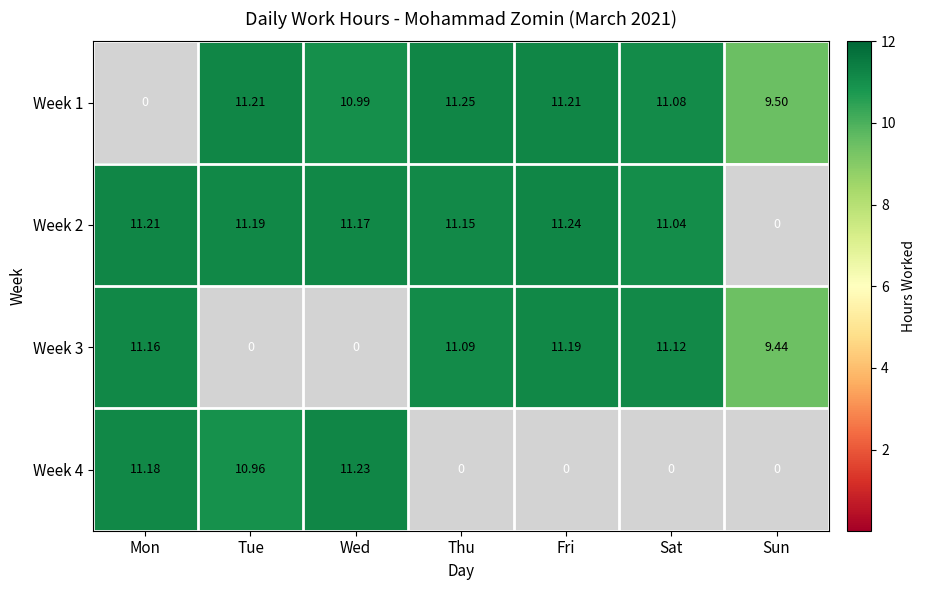

Which category has the lowest value in the Week 2 series?

Sun